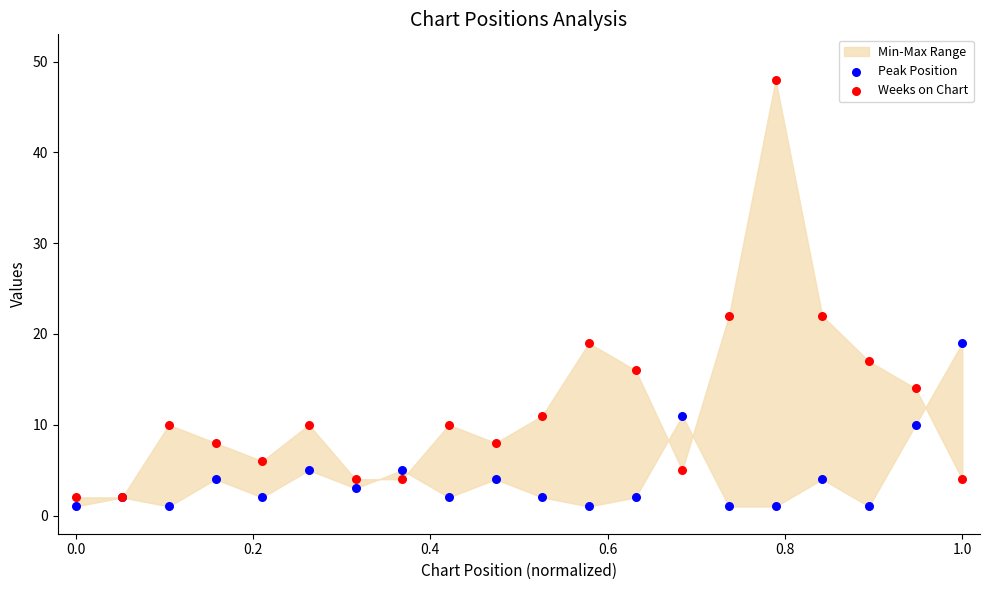

Which series has the largest Y range (max minus min)?

Weeks on Chart